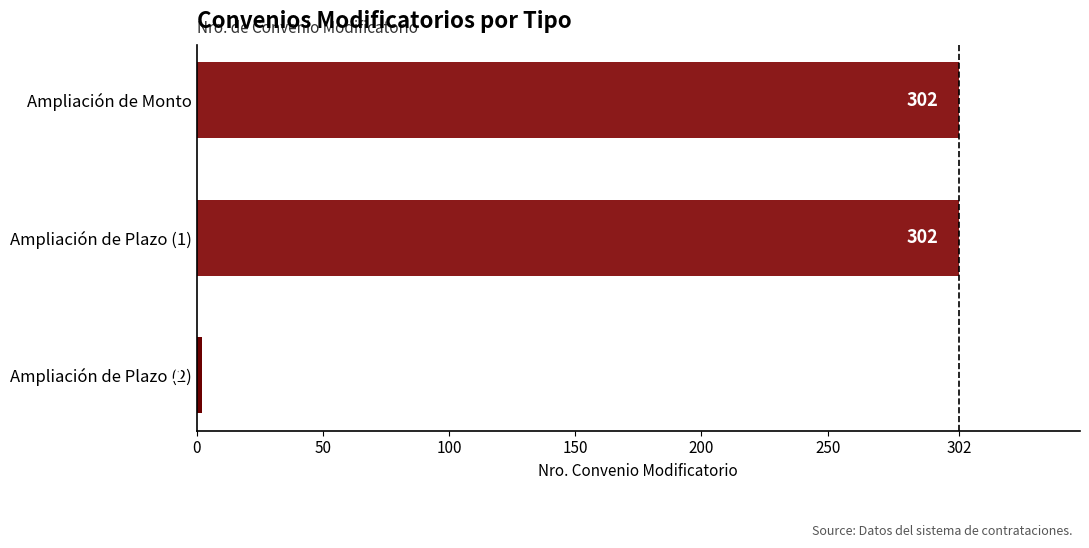

What is the change in value from Ampliación de Monto to Ampliación de Plazo (2)?

-300